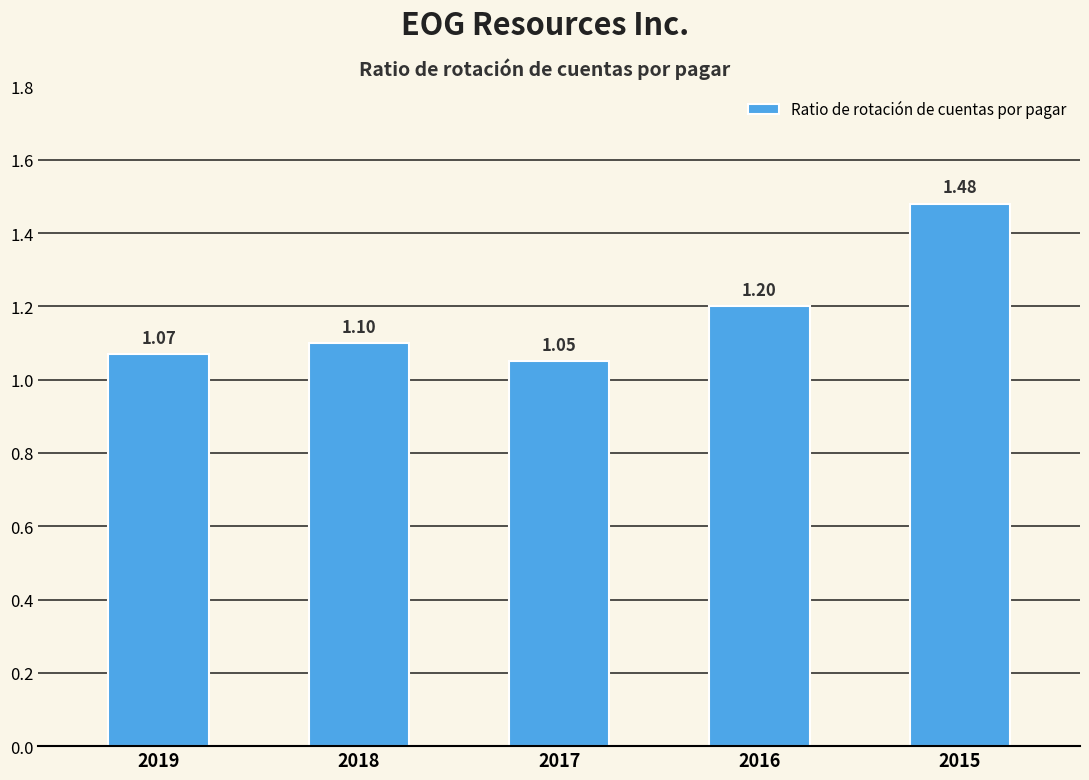

Between 2018 and 2019, which is larger?

2018